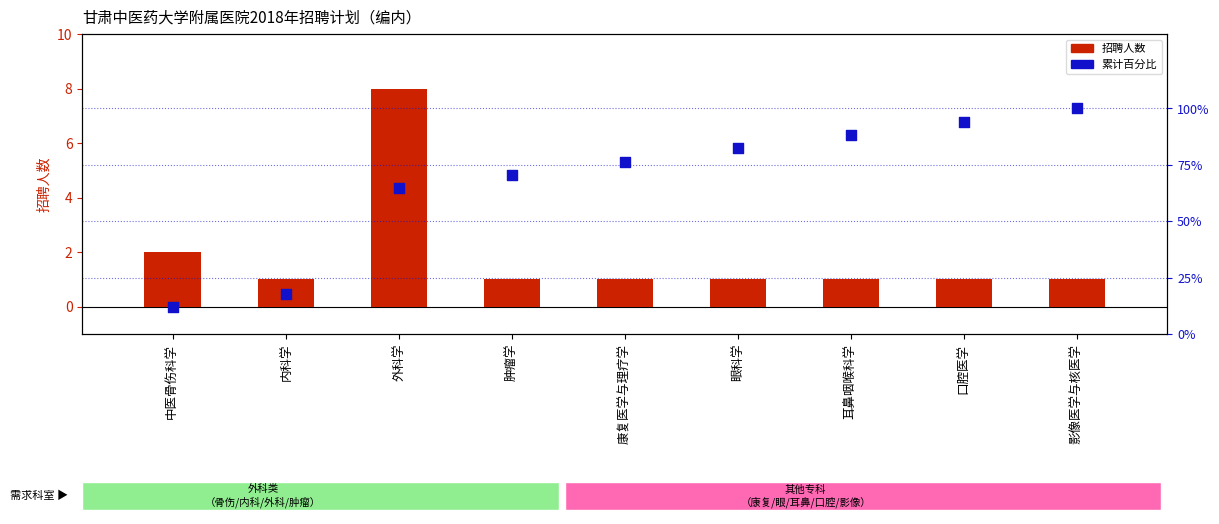

At how many categories does at least one series exceed 32?

7